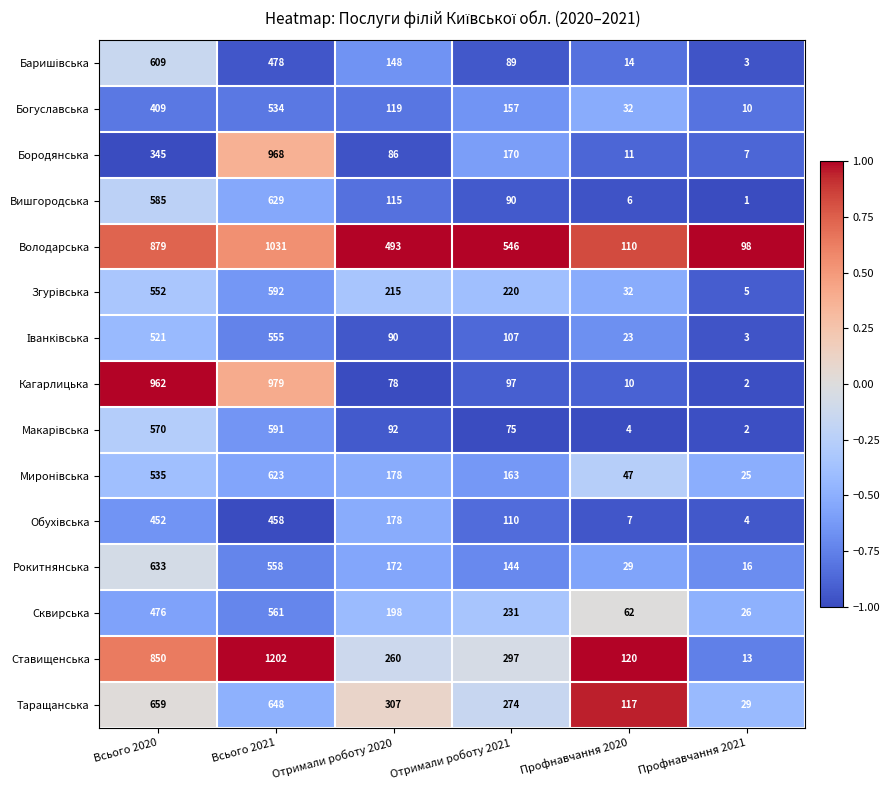

At which label is Бородянська closest to 487?

Всього 2020